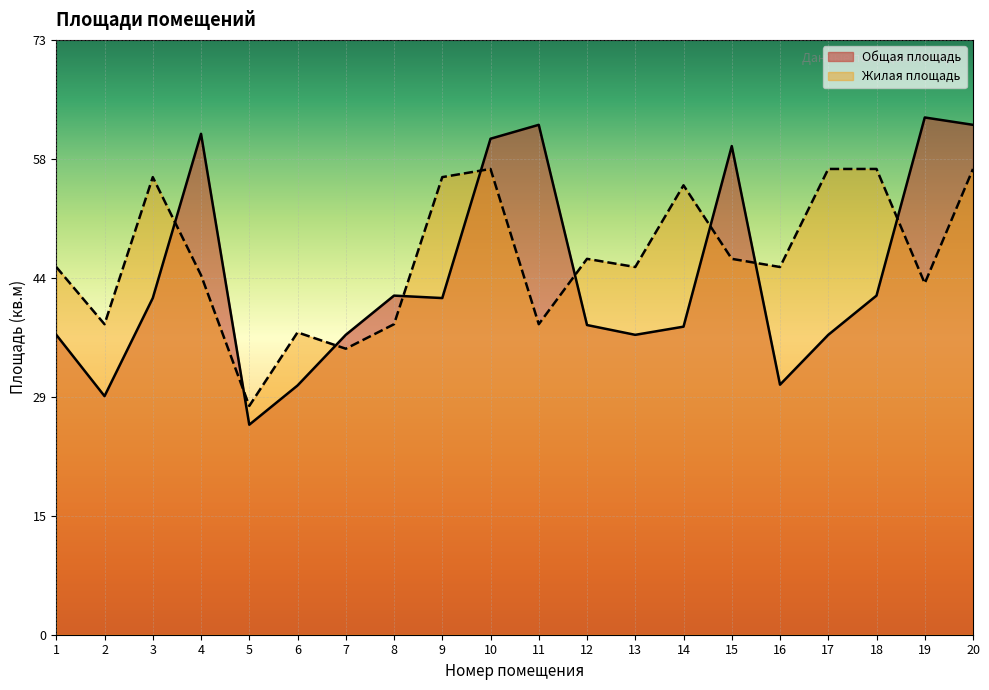

Reading right to left, what are all the values shown in this chart?

Общая площадь: 62.4	63.3	41.5	36.7	30.6	59.8	37.7	36.7	37.9	62.4	60.7	41.2	41.5	36.7	30.5	25.7	61.3	41.2	29.2	36.7
Жилая площадь: 57.0	43.0	57.0	57.0	45.0	46.0	55.0	45.0	46.0	38.0	57.0	56.0	38.0	35.0	37.0	28.0	44.0	56.0	38.0	45.0